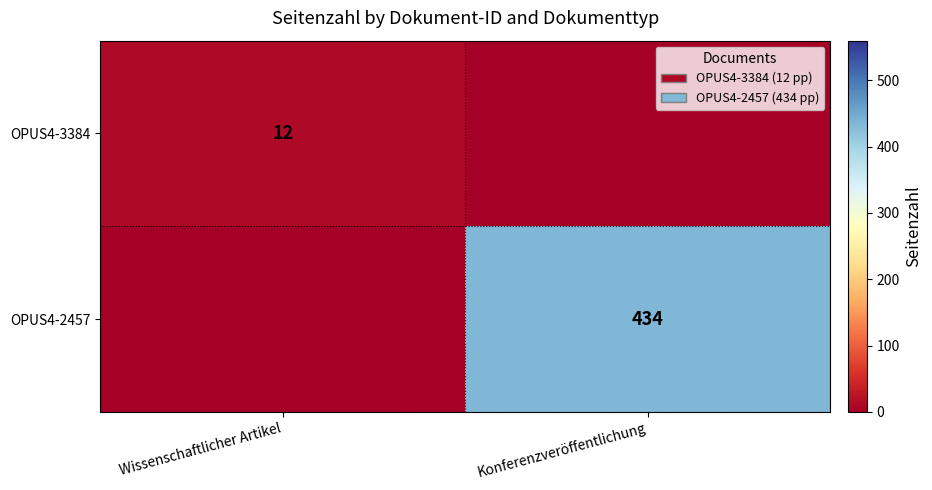

True or false: OPUS4-2457 has a value of 220 at Konferenzveröffentlichung.

False